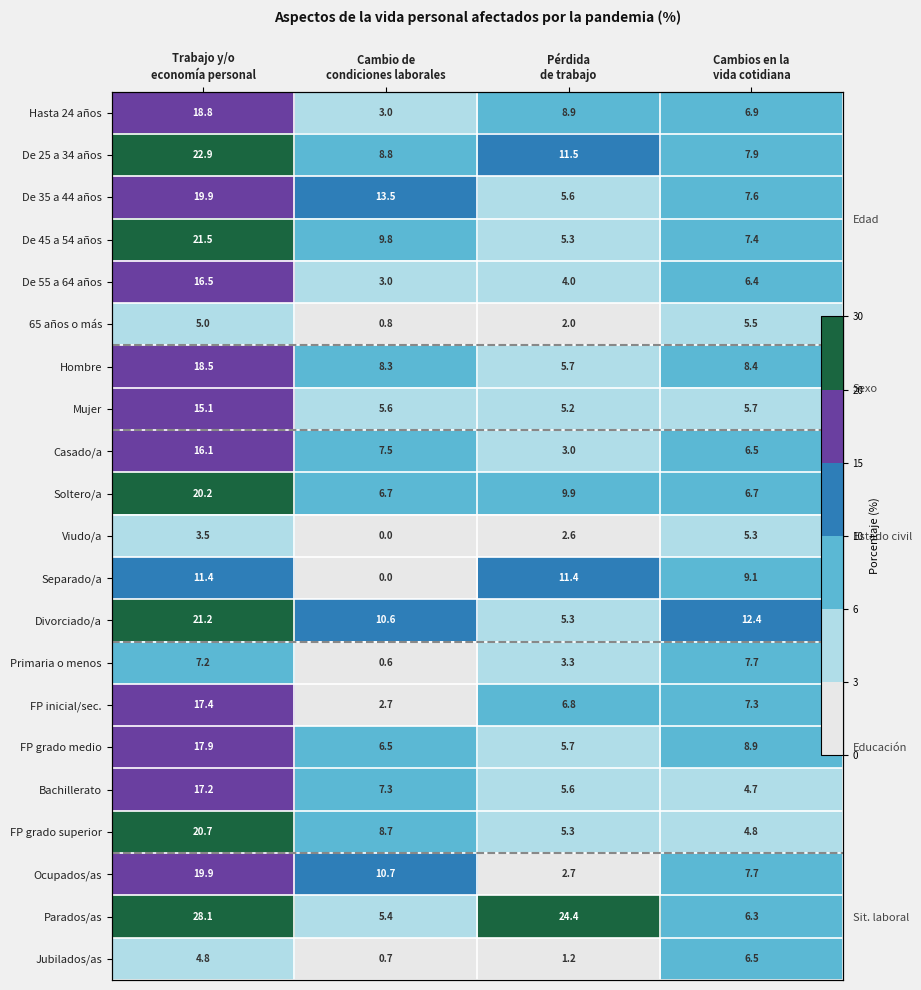

Which category has the highest value in the De 55 a 64 años series?

Trabajo y/o economía personal